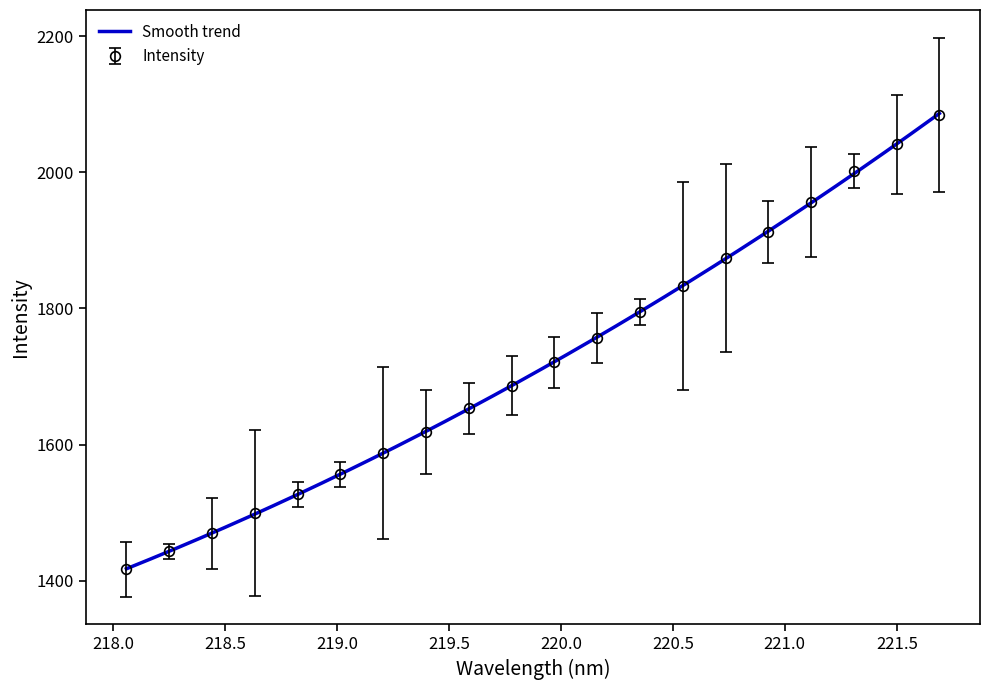

Reading left to right, list all the values displayed in this chart.

218.0596=1416.7	218.2508=1443.8	218.442=1469.7	218.6332=1500.3	218.8244=1527.1	219.0156=1556.3	219.2067=1588.2	219.3979=1618.8	219.589=1653.7	219.7801=1686.5	219.9712=1721.0	220.1623=1756.5	220.3533=1795.0	220.5444=1833.4	220.7354=1873.6	220.9264=1912.1	221.1174=1956.2	221.3083=2001.5	221.4993=2041.2	221.6902=2084.3